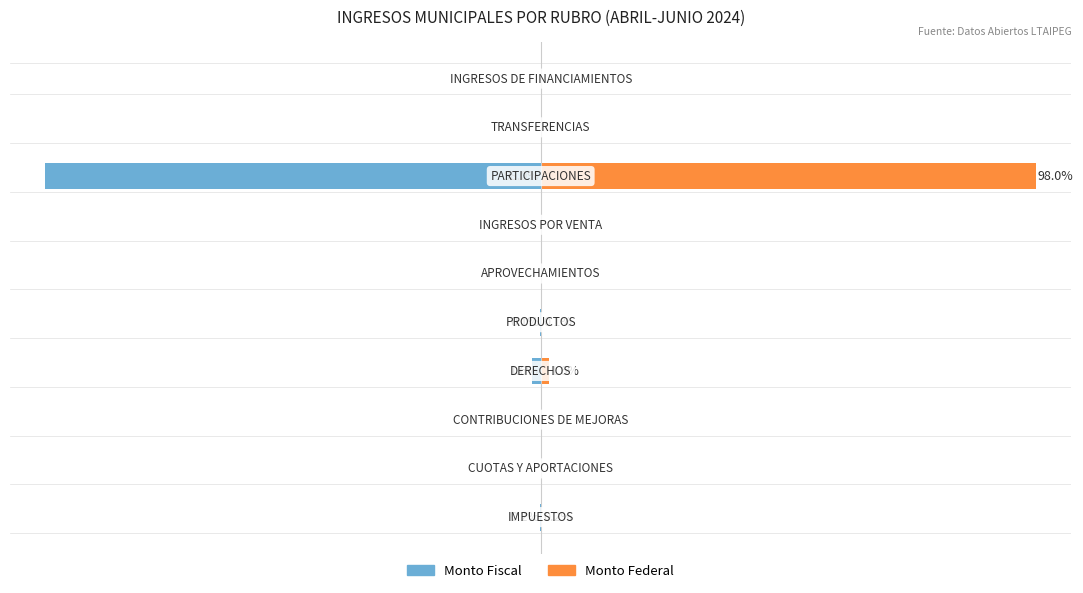

Rank the series by their maximum value, from lowest to highest.

Monto Fiscal, Monto Federal